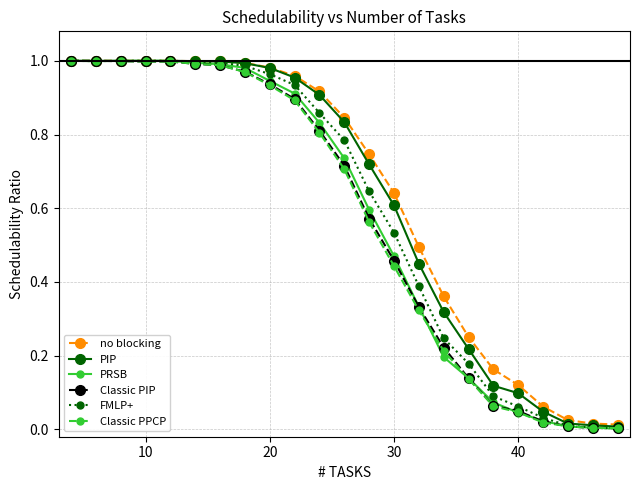

What are all the series names shown in the legend?

no blocking, PIP, PRSB, Classic PIP, FMLP+, Classic PPCP